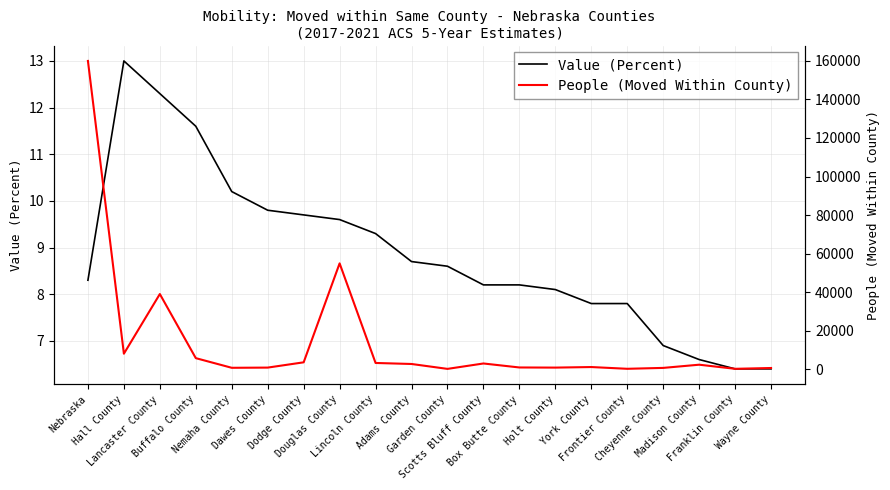

Reading left to right, extract all data points from this chart.

Value (Percent): 8.3	13.0	12.3	11.6	10.2	9.8	9.7	9.6	9.3	8.7	8.6	8.2	8.2	8.1	7.8	7.8	6.9	6.6	6.4	6.4
People (Moved Within County): 159987.0	8024.0	38996.0	5720.0	710.0	814.0	3554.0	54916.0	3217.0	2688.0	149.0	2950.0	880.0	812.0	1102.0	194.0	656.0	2319.0	185.0	606.0